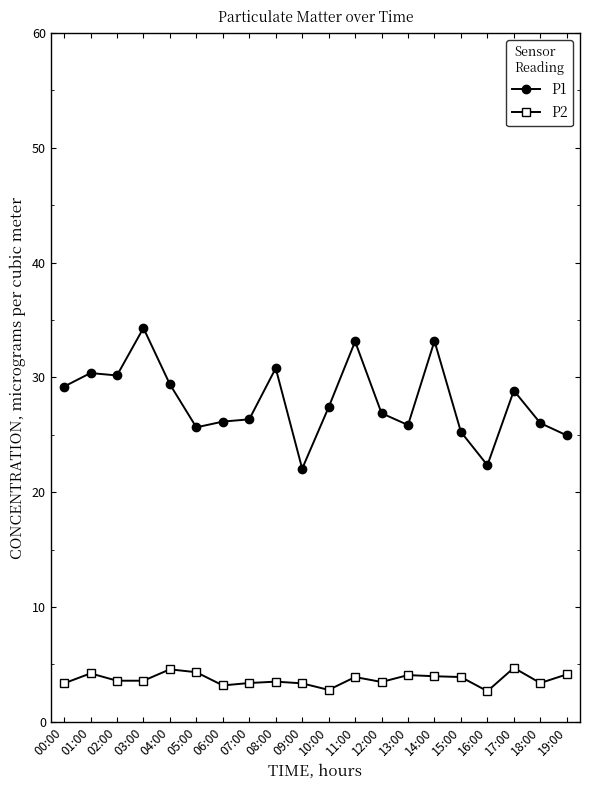

Is it true that P2 equals 2.1 at 19:00?

False